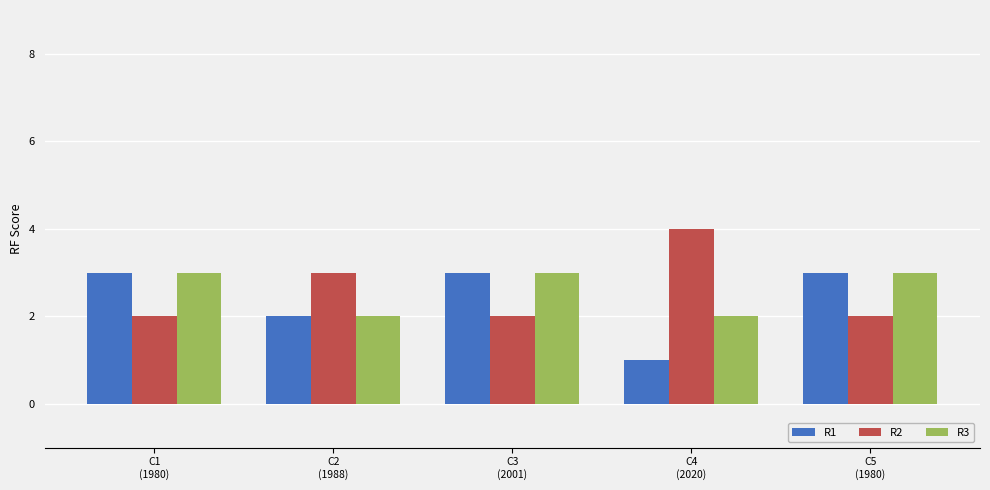

What position from the left is C2
(1988)?

2